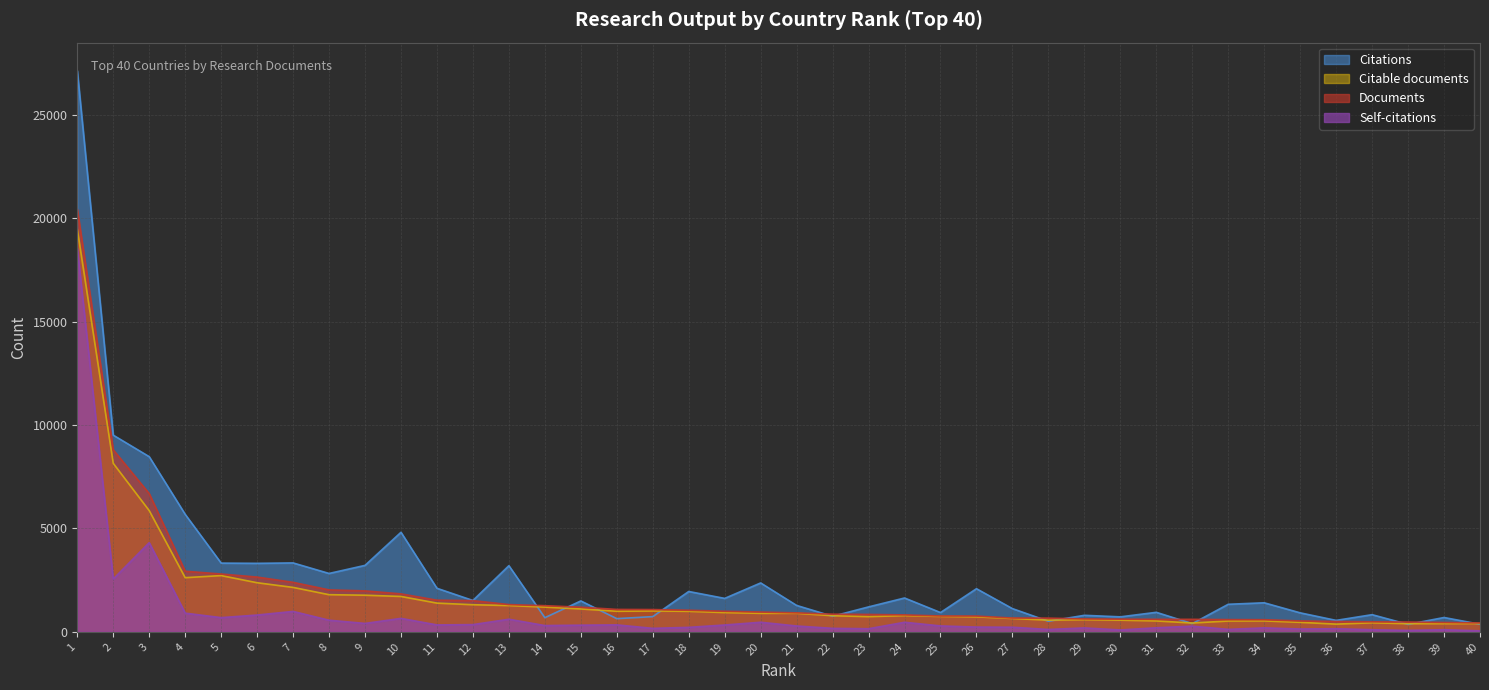

Which series has the largest total across all categories?

Citations